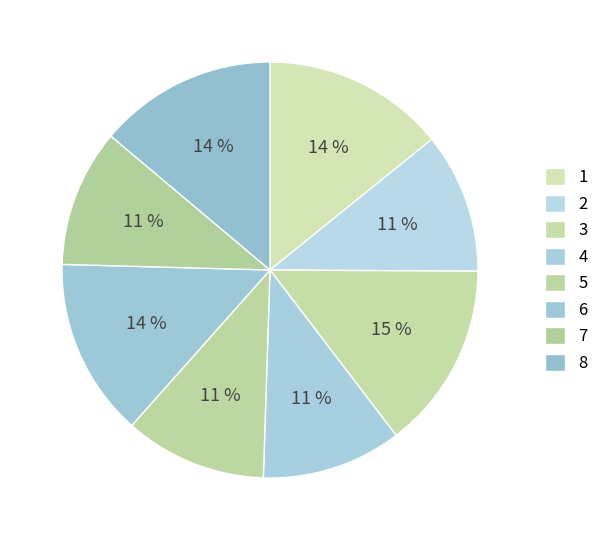

Which slice is the smallest?

7